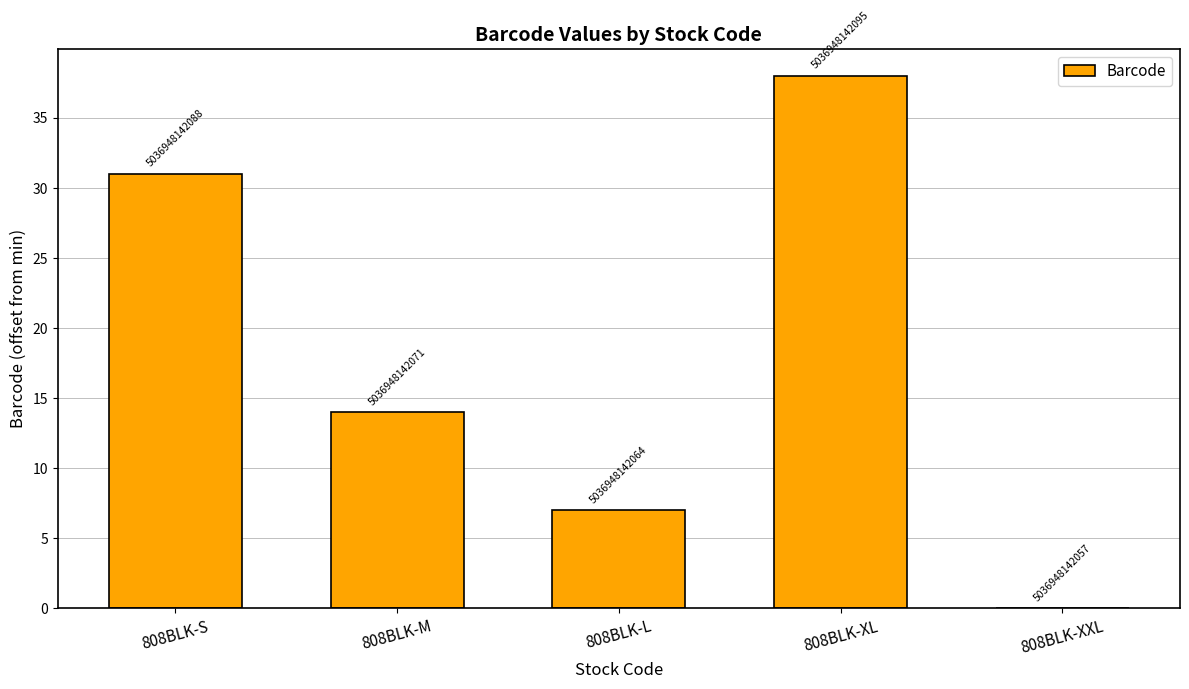

What is the label of the 1st bar from the right?

808BLK-XXL